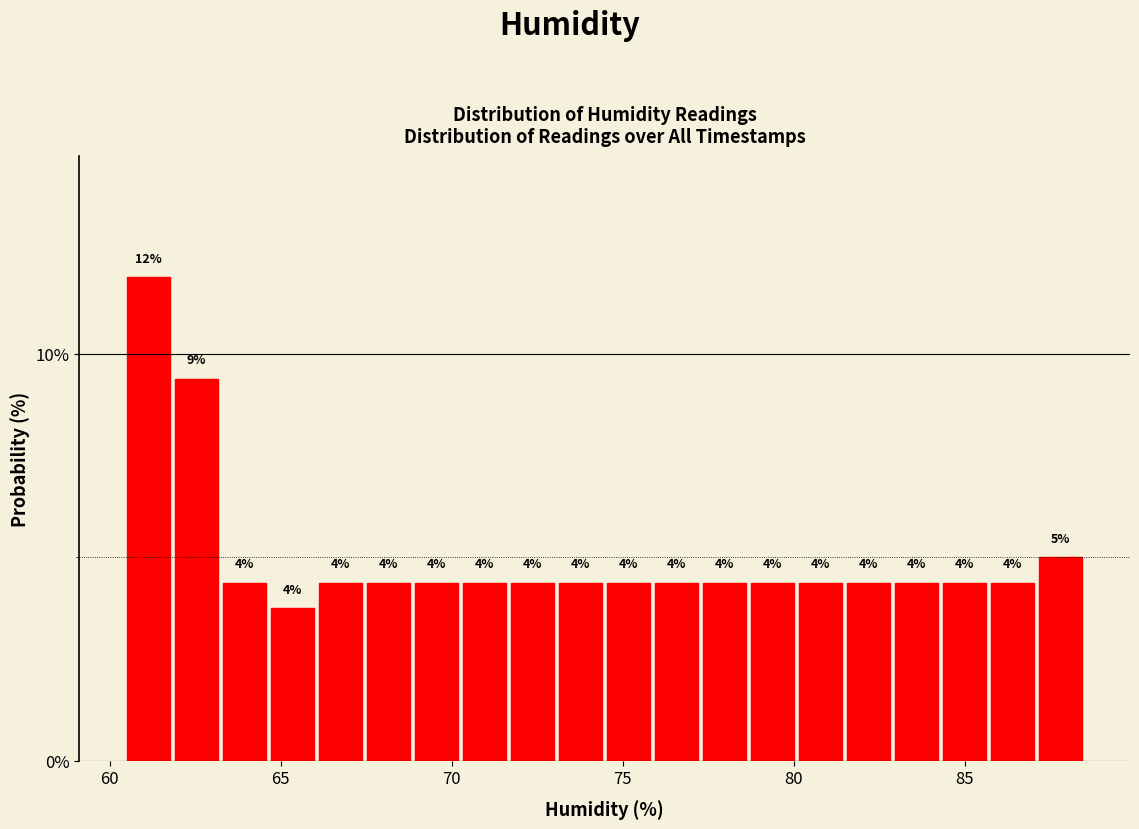

Read against the x-axis, roughly where is the centre of the tallest bar?

61.0